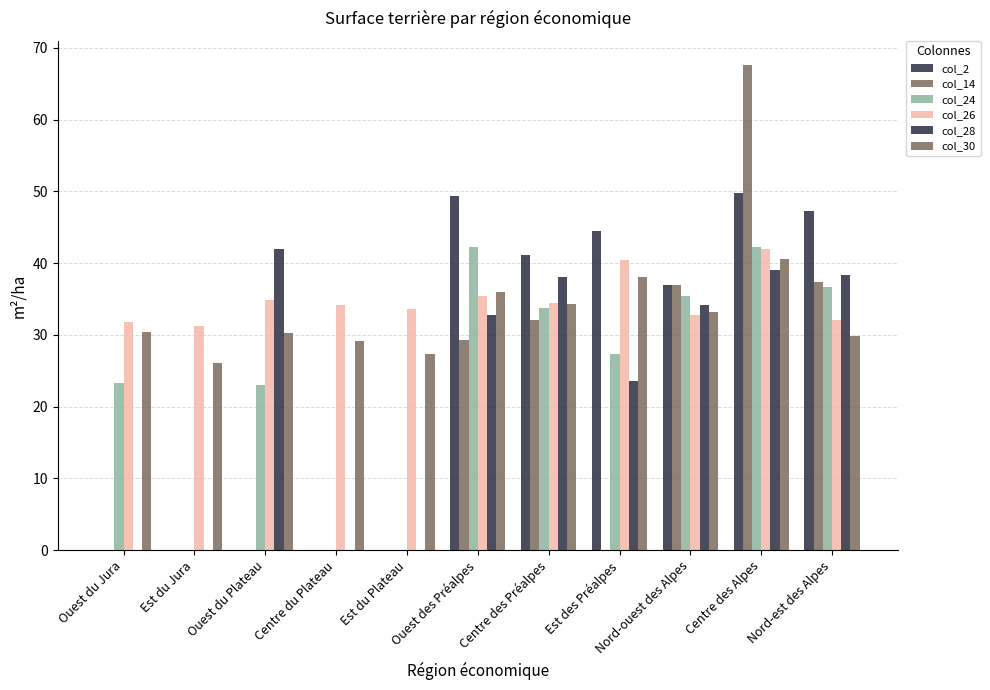

Are the bars horizontal?

No